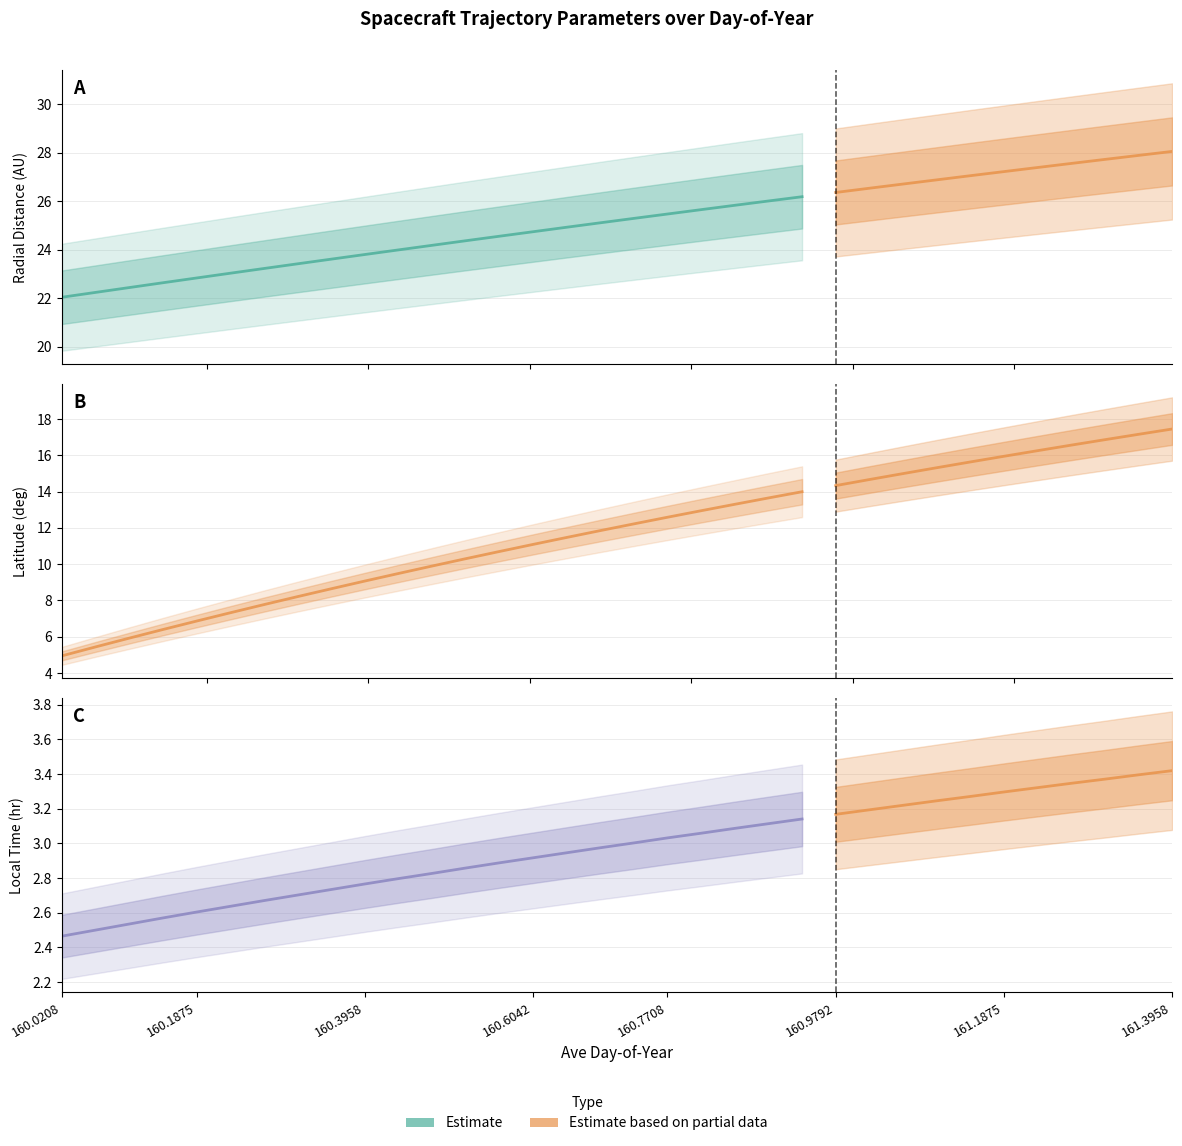

True or false: Local_Time has more than 2 interior local peaks.

False